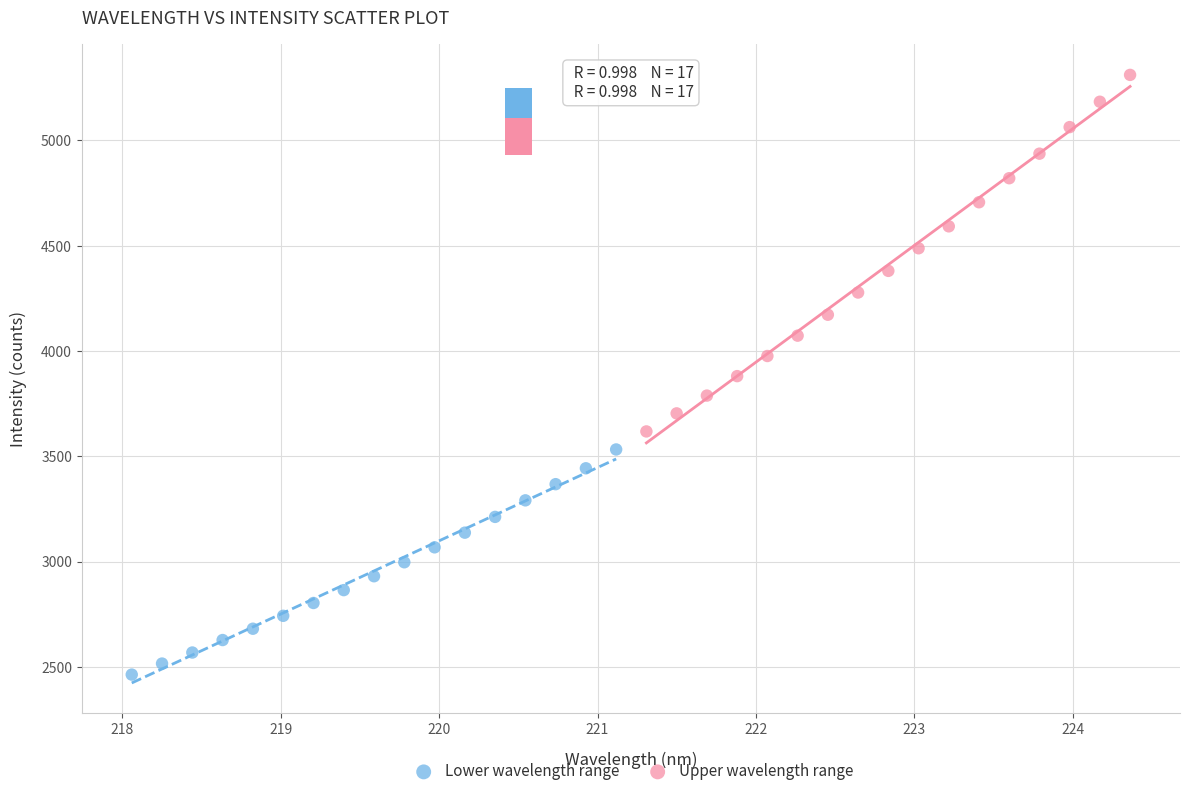

Which series contains the highest Y value?

Upper wavelength range